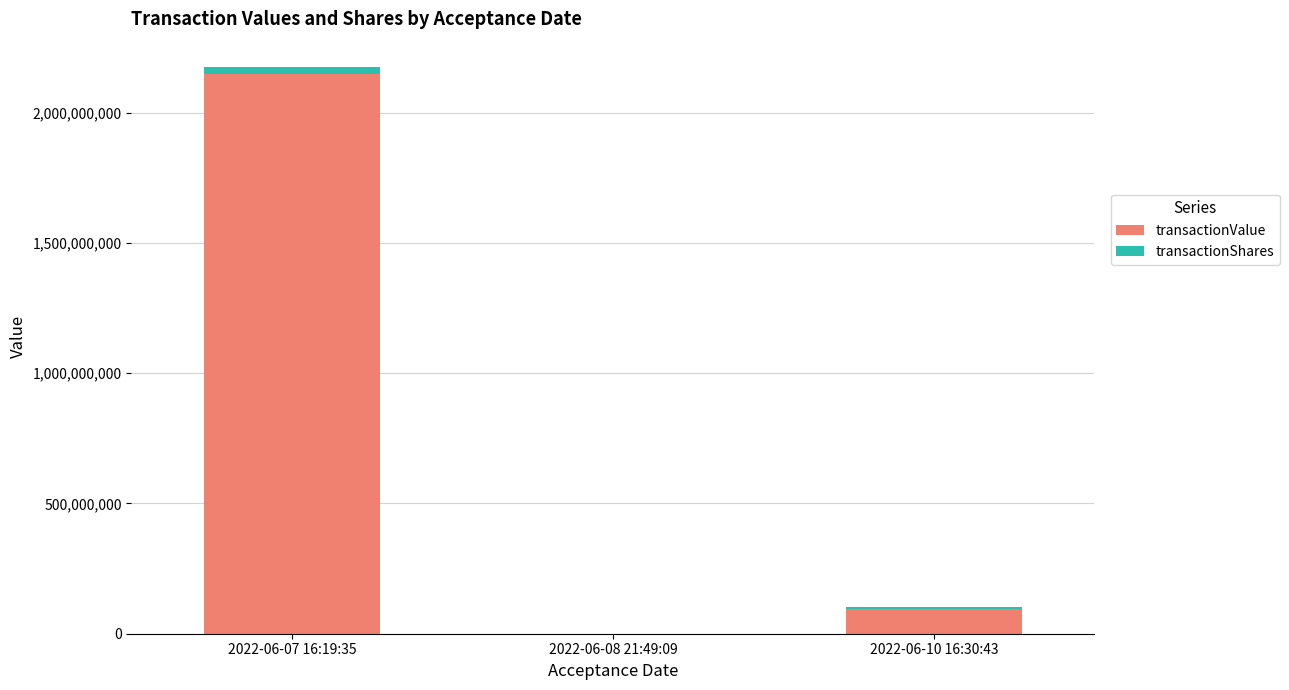

Are the bars horizontal?

No